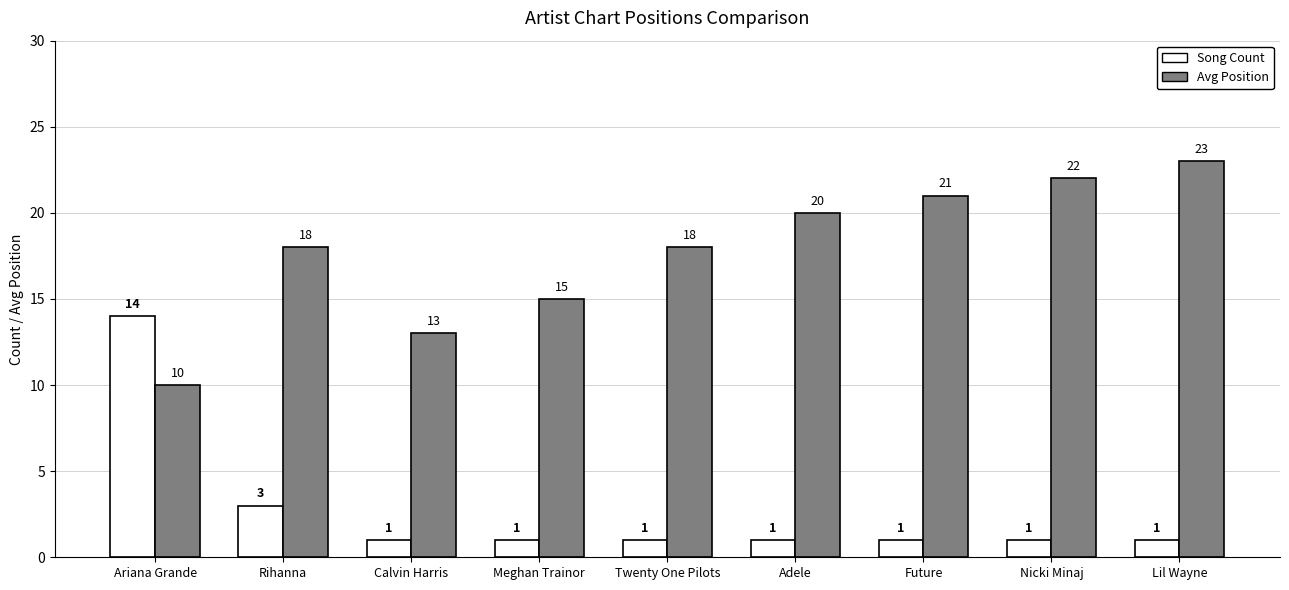

Reading left to right, extract all data points from this chart.

Song Count: Ariana Grande=14	Rihanna=3	Calvin Harris=1	Meghan Trainor=1	Twenty One Pilots=1	Adele=1	Future=1	Nicki Minaj=1	Lil Wayne=1
Avg Position: Ariana Grande=10	Rihanna=18	Calvin Harris=13	Meghan Trainor=15	Twenty One Pilots=18	Adele=20	Future=21	Nicki Minaj=22	Lil Wayne=23